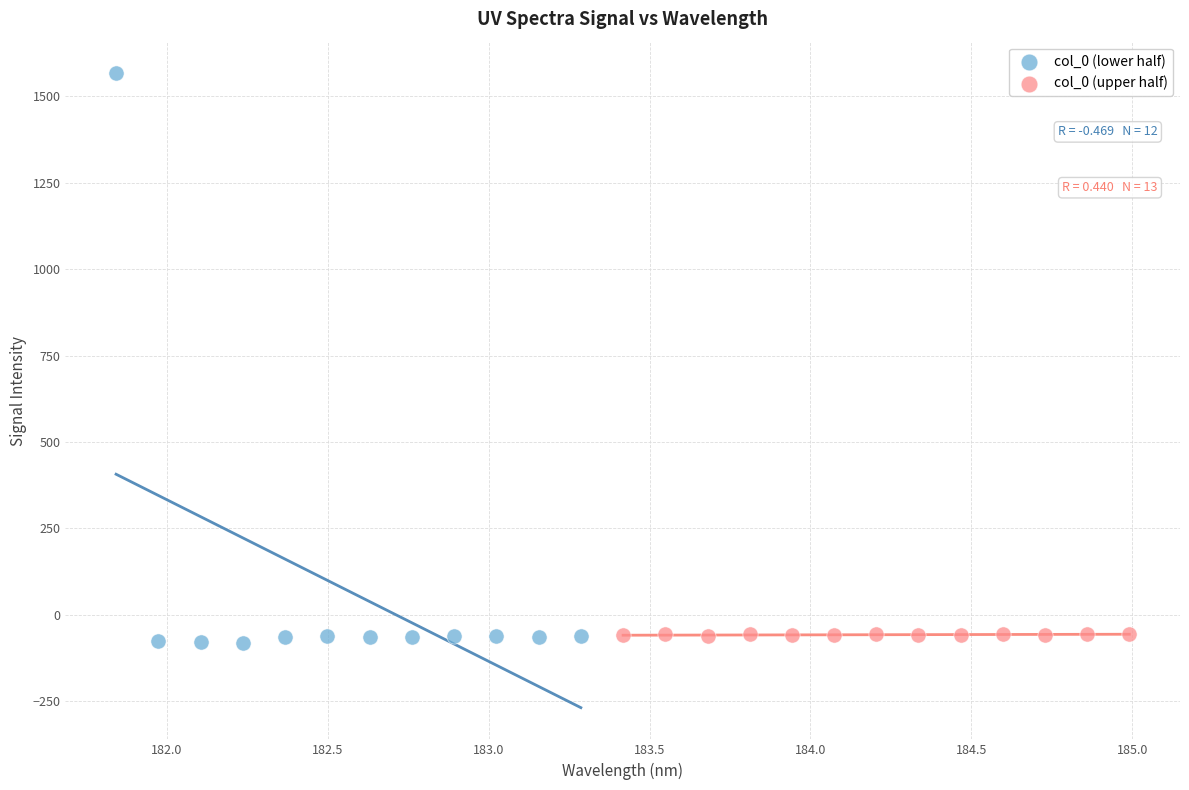

Which series reaches the minimum Y coordinate?

col_0 (lower half)